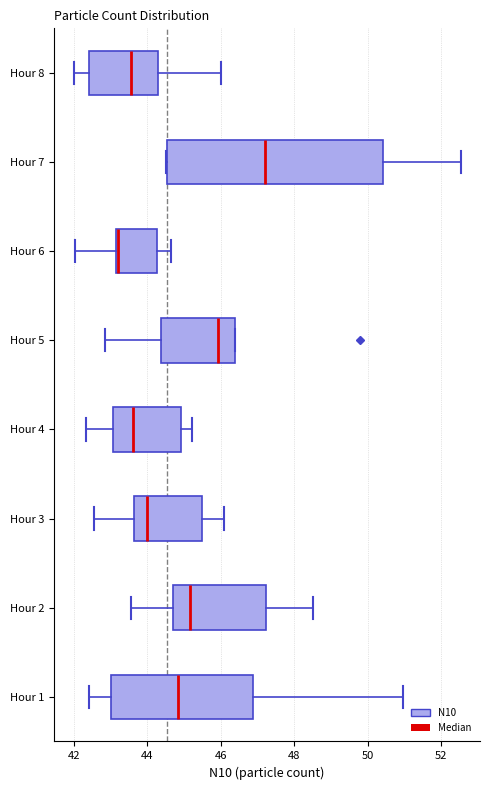

Reading bottom to top, read every box against the x-axis: the position of its median line, the range the box covers, and the ends of its whiskers. The values are not printed on the chart, so give them approximately, as read against the axis.

Hour 1: median 44.8, box 43.0 to 46.8, whiskers 42.4 to 51.0
Hour 2: median 45.2, box 44.8 to 47.2, whiskers 43.6 to 48.6
Hour 3: median 44.0, box 43.6 to 45.4, whiskers 42.6 to 46.0
Hour 4: median 43.6, box 43.0 to 45.0, whiskers 42.4 to 45.2
Hour 5: median 46.0, box 44.4 to 46.4, whiskers 42.8 to 46.4
Hour 6: median 43.2 (just right of the box's left edge), box 43.2 to 44.2, whiskers 42.0 to 44.6
Hour 7: median 47.2, box 44.6 to 50.4, whiskers 44.6 to 52.6
Hour 8: median 43.6, box 42.4 to 44.4, whiskers 42.0 to 46.0